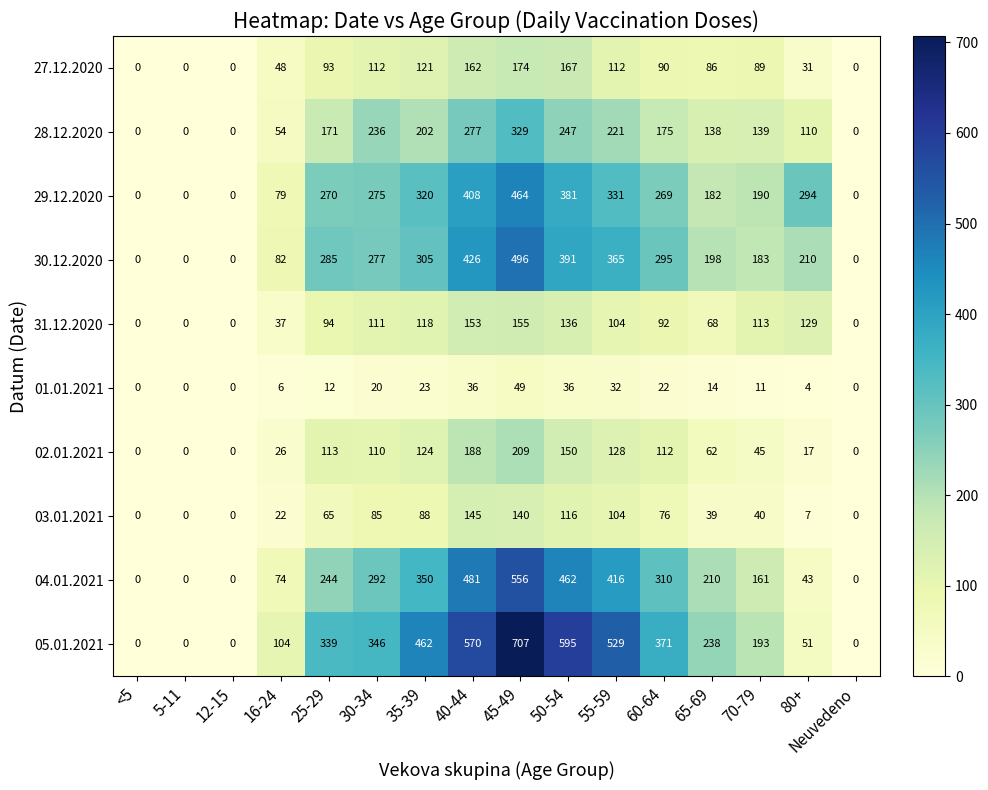

Rank the series by their maximum value, from lowest to highest.

01.01.2021, 03.01.2021, 31.12.2020, 27.12.2020, 02.01.2021, 28.12.2020, 29.12.2020, 30.12.2020, 04.01.2021, 05.01.2021